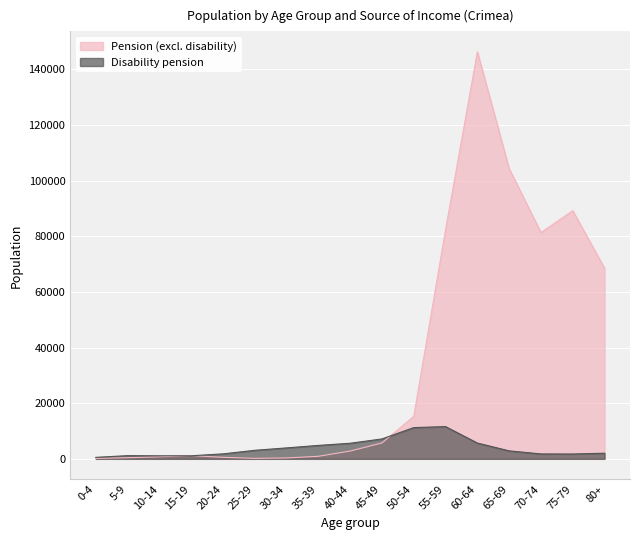

Between which two adjacent categories do Disability pension and Pension (excl. disability) first intersect?

10-14 and 15-19